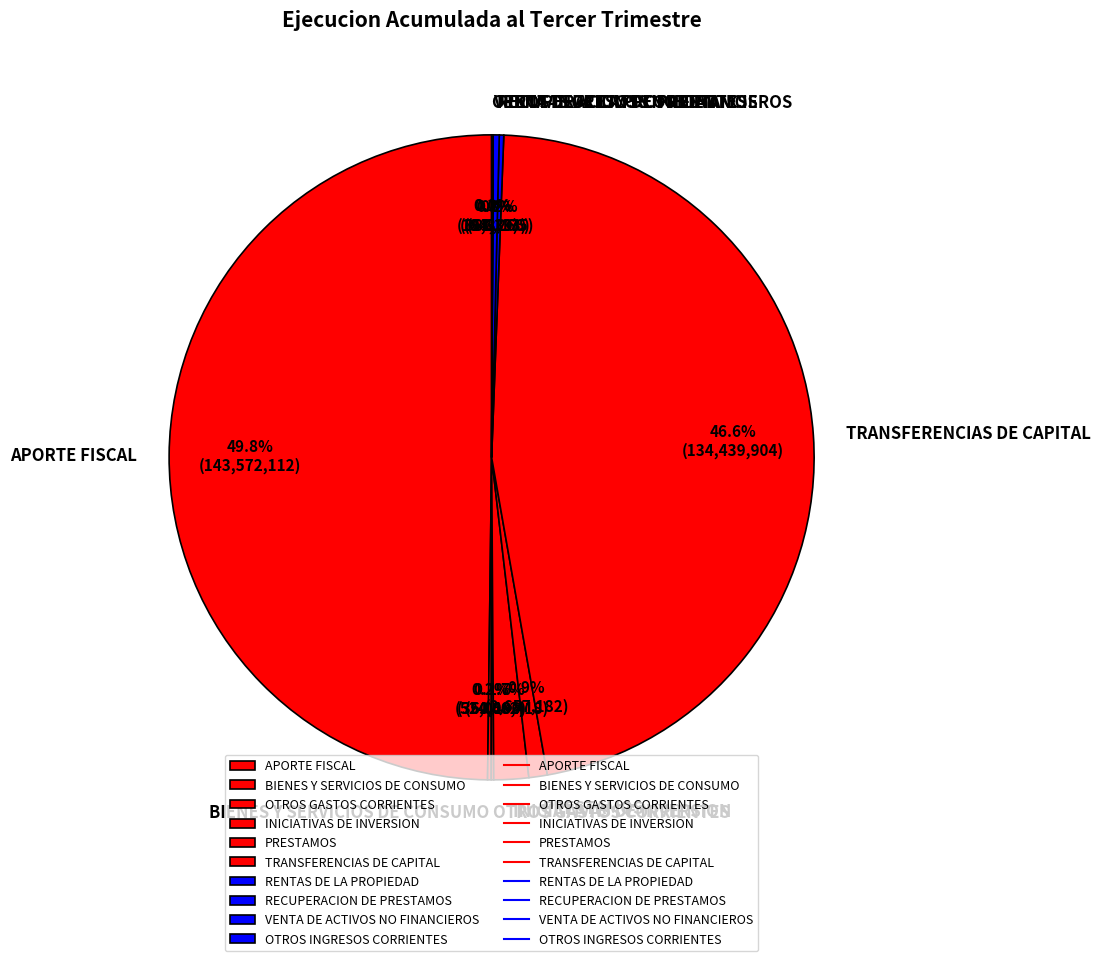

What percentage is NOT represented by PRESTAMOS?

99.1%